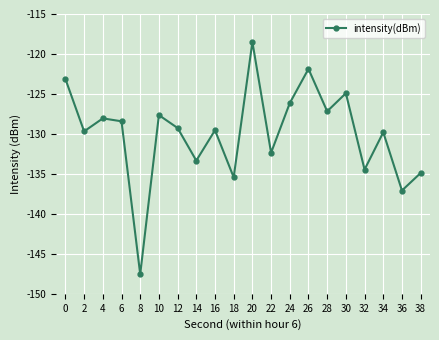

The value at 36 is -239.6. True or false?

False